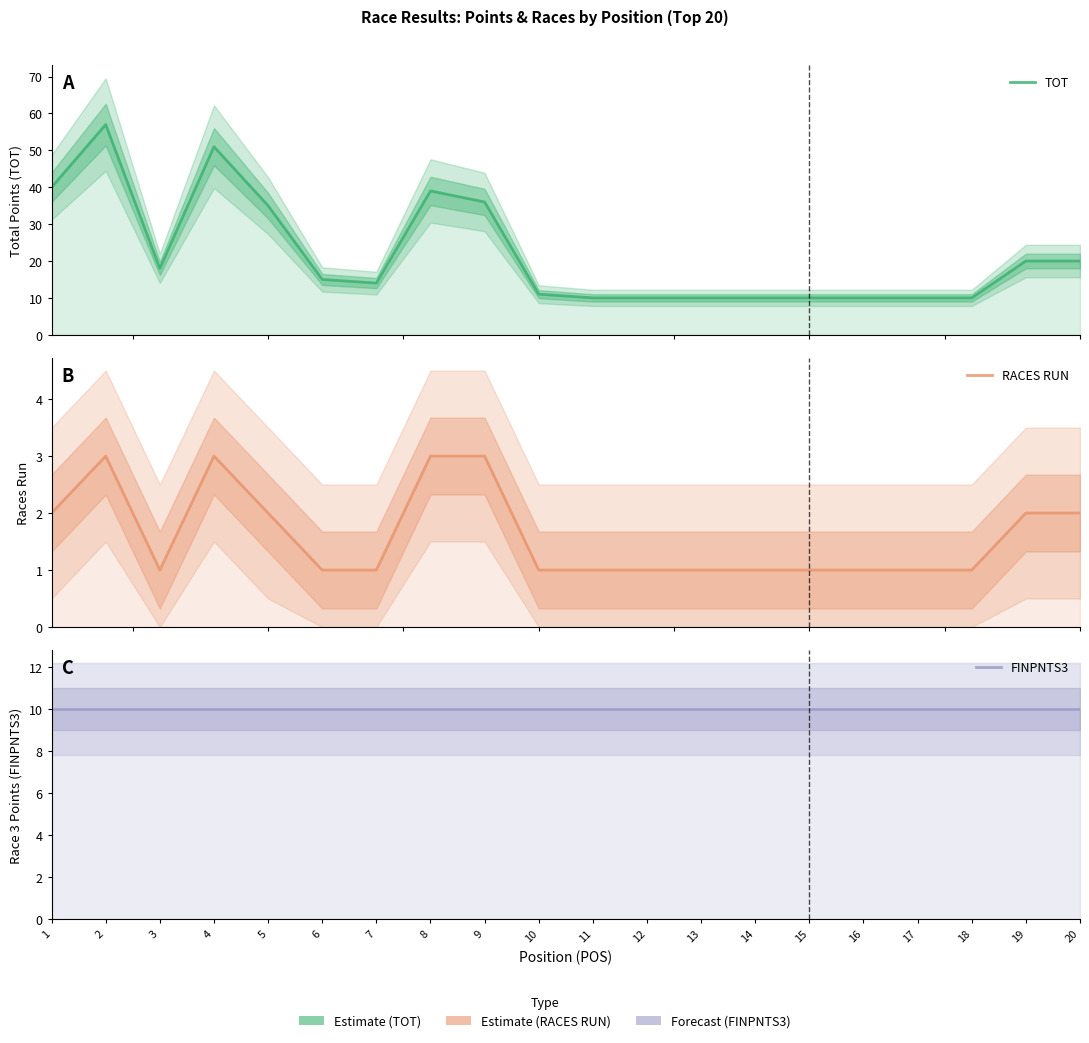

How many categories are shown in the chart?

20